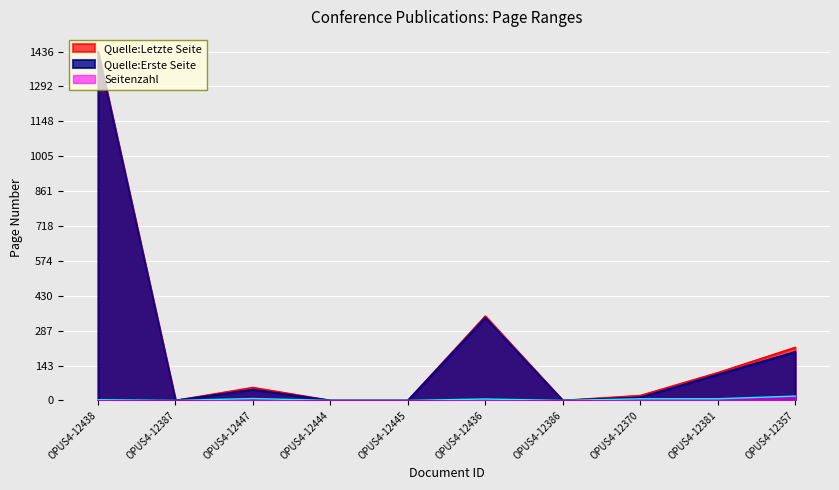

In Quelle:Letzte Seite, how many points are lower than both neighbors (excluding endpoints)?

2